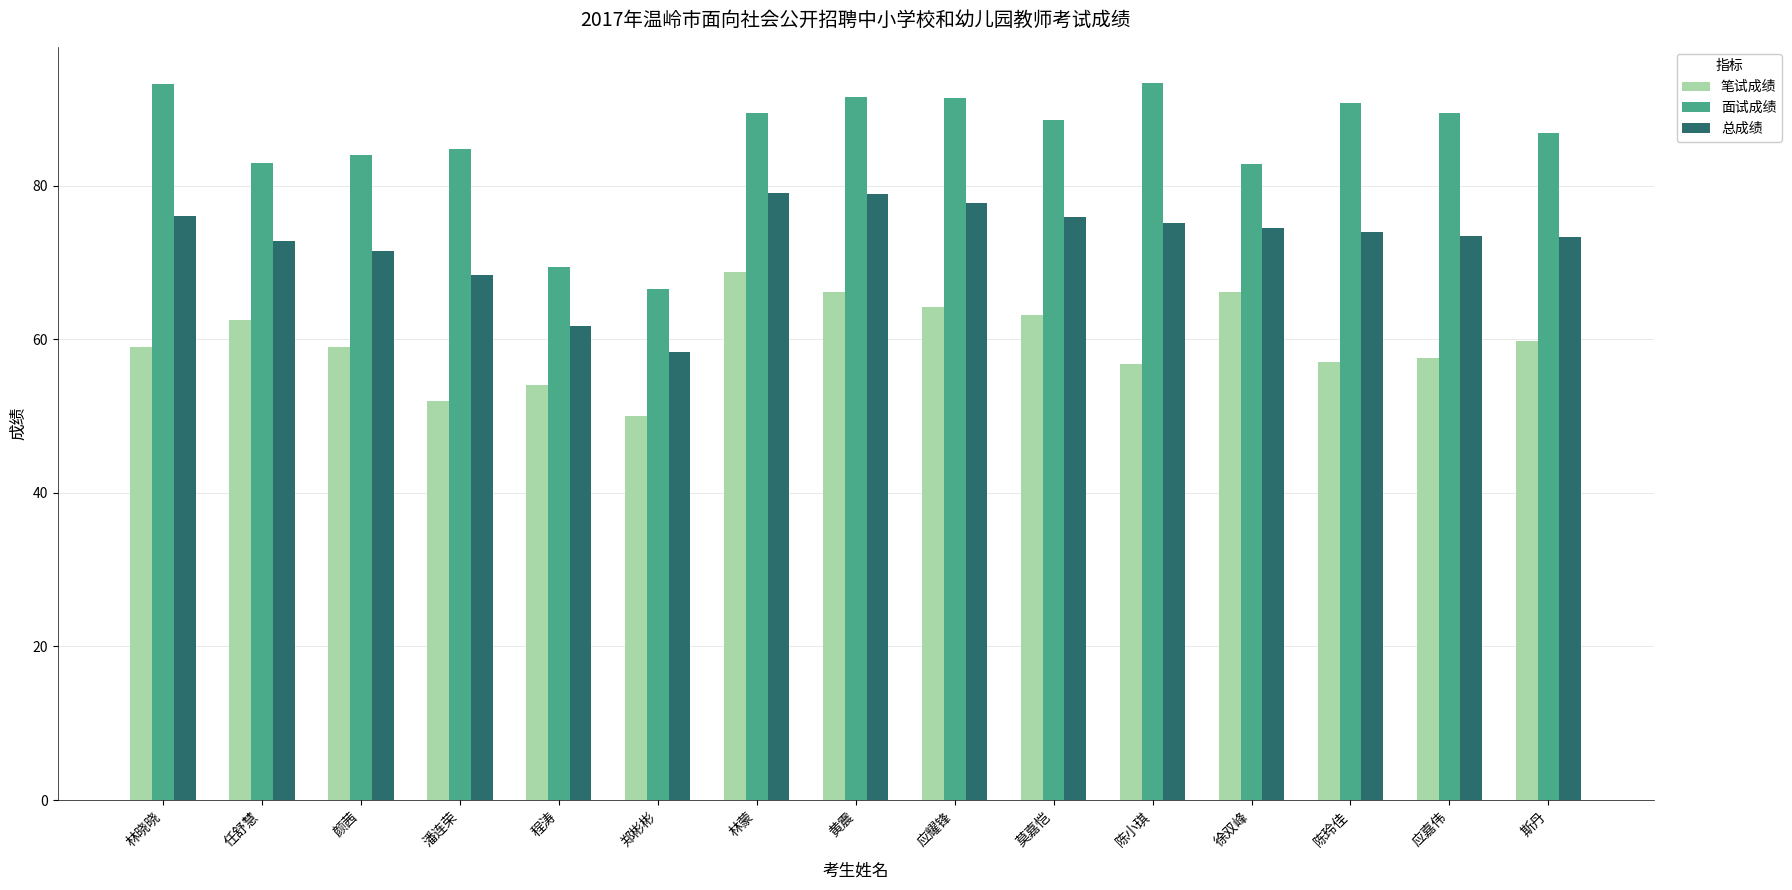

Read the 总成绩 value at 徐双峰.

74.5